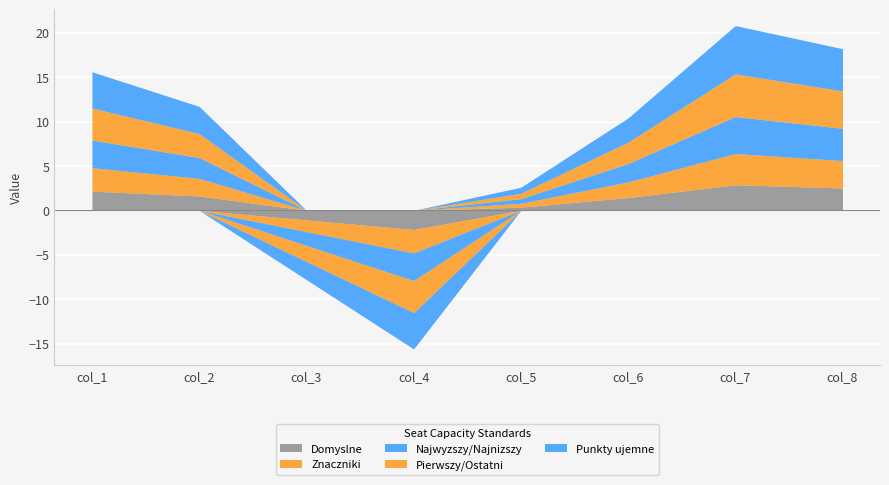

How many data points in Najwyzszy/Najnizszy are above 9?

3